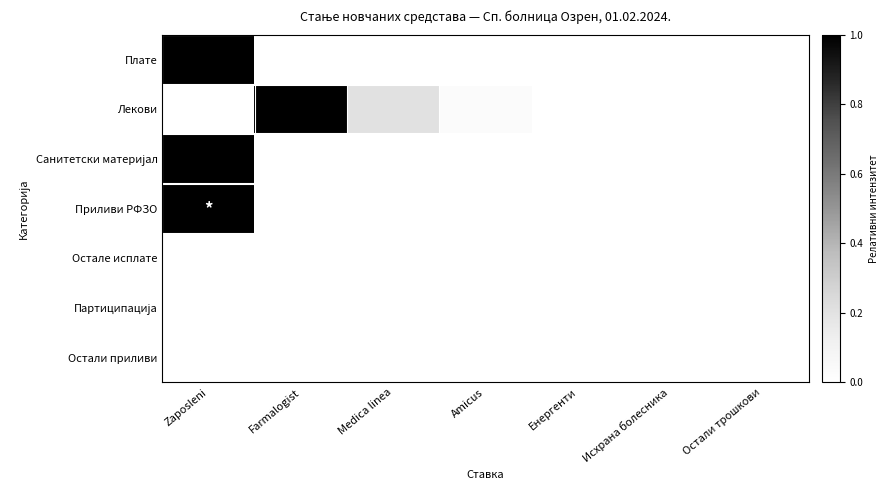

At which category does the chart reach its peak across all series?

Zaposleni